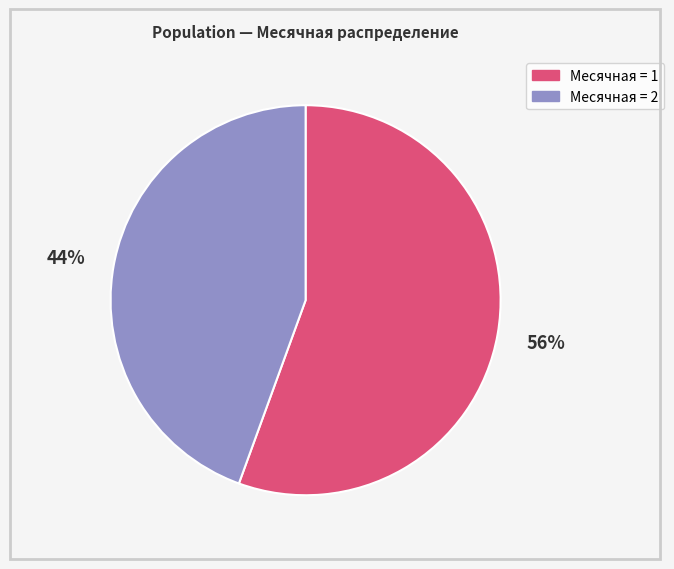

Does any single category account for the majority?

Yes